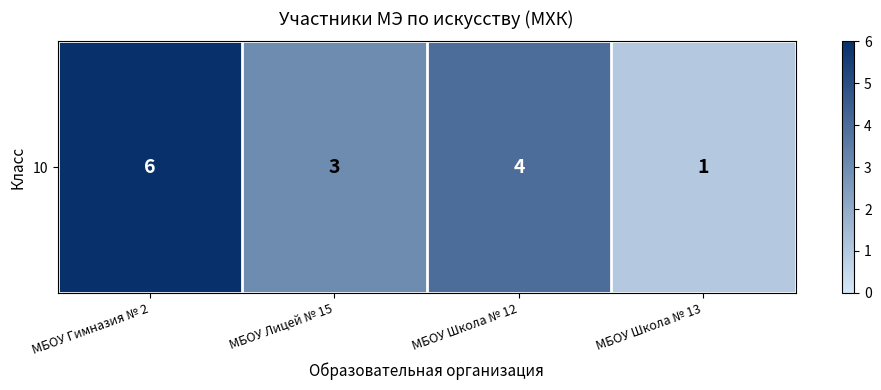

Reading left to right, what are all the values shown in this chart?

МБОУ Гимназия № 2=6	МБОУ Лицей № 15=3	МБОУ Школа № 12=4	МБОУ Школа № 13=1